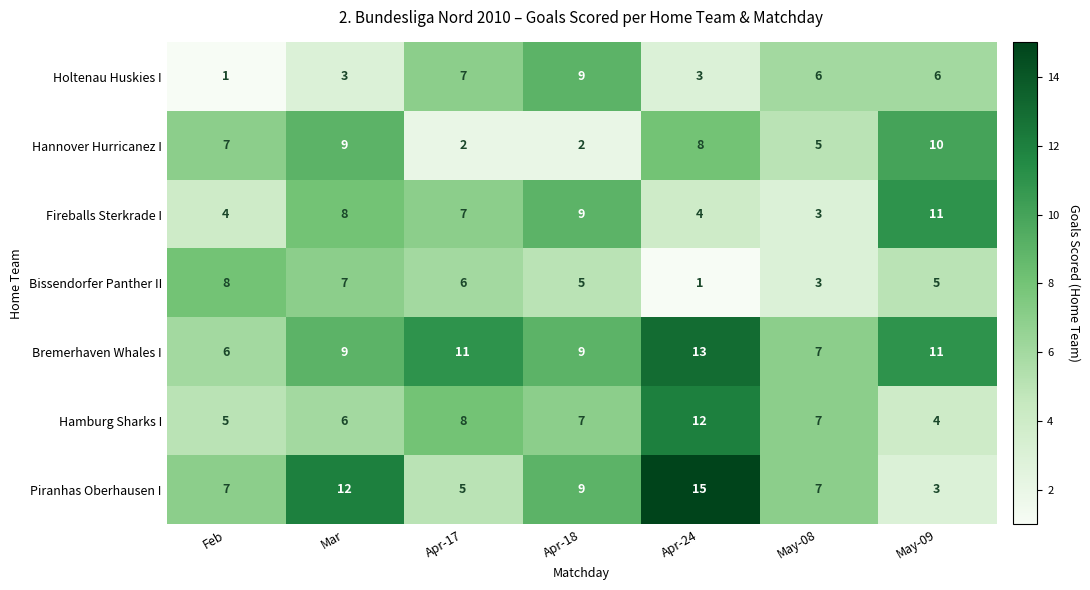

What is the difference between the second highest and minimum values in the Hannover Hurricanez I series?

7